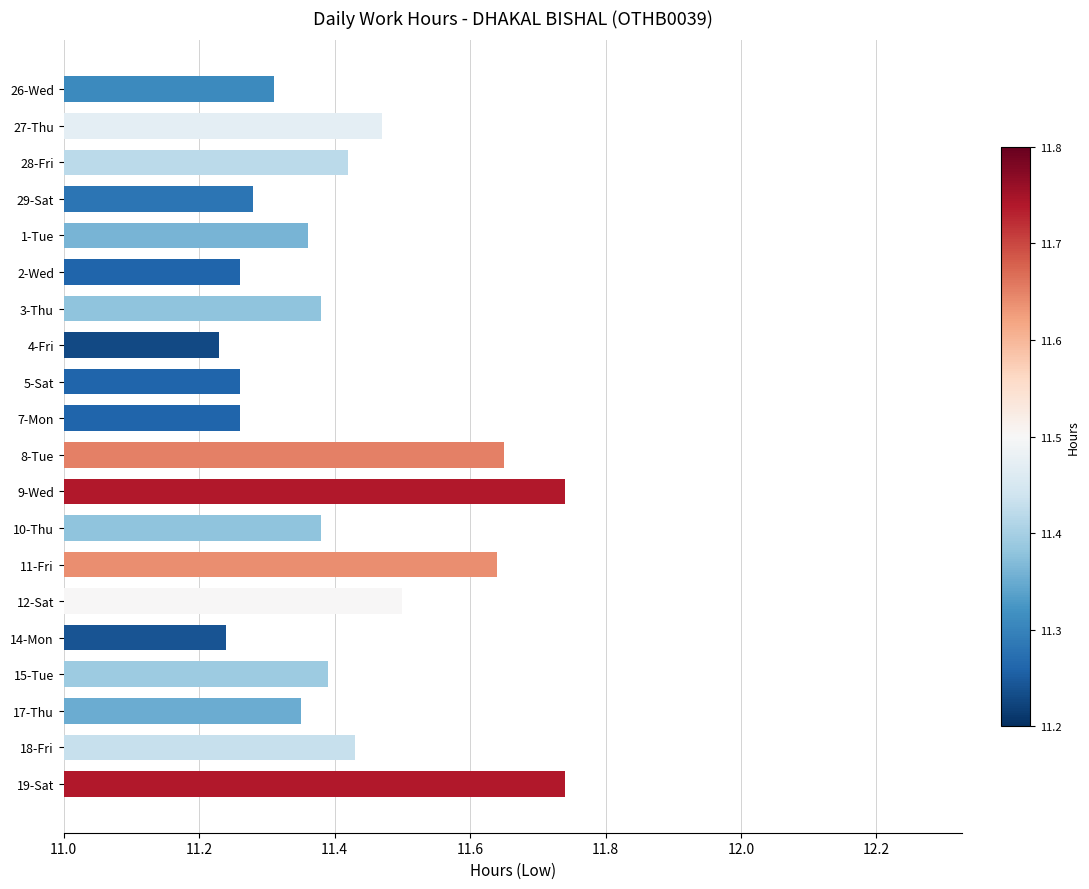

Is it true that the value at 3-Thu is 16.6?

False